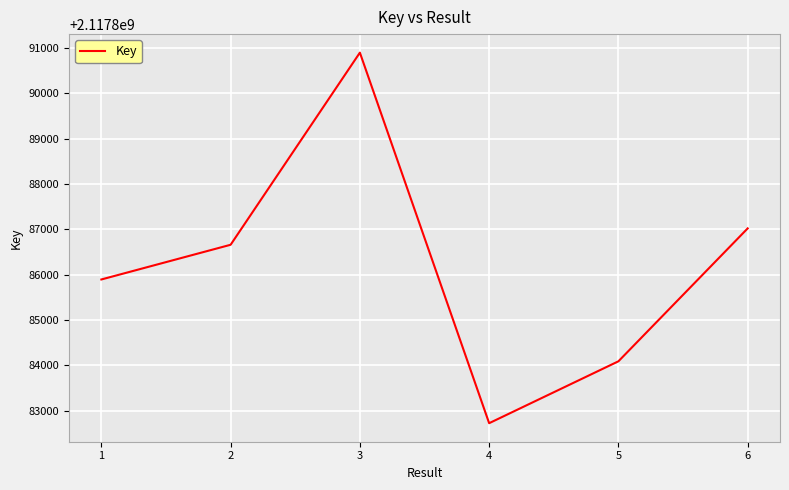

Where is the first local minimum?

4